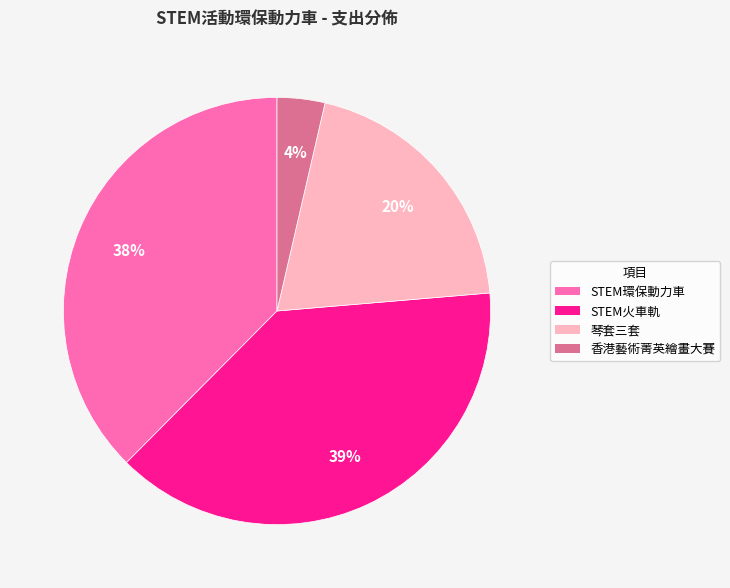

Approximately how many times larger is the value at STEM環保動力車 compared to STEM火車軌?

1.0